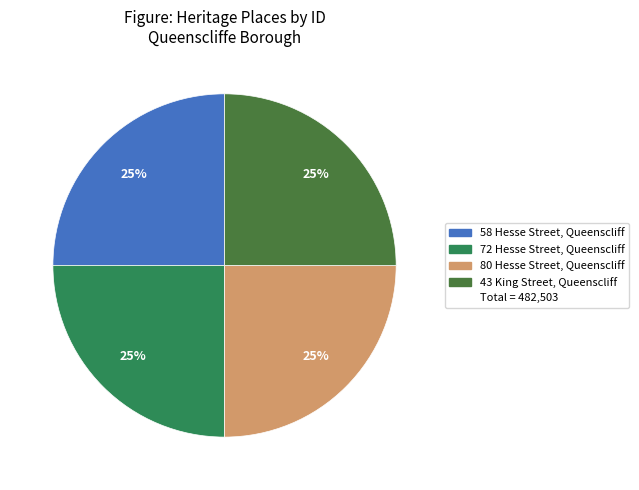

To the nearest percent, what is the average slice percentage?

25%